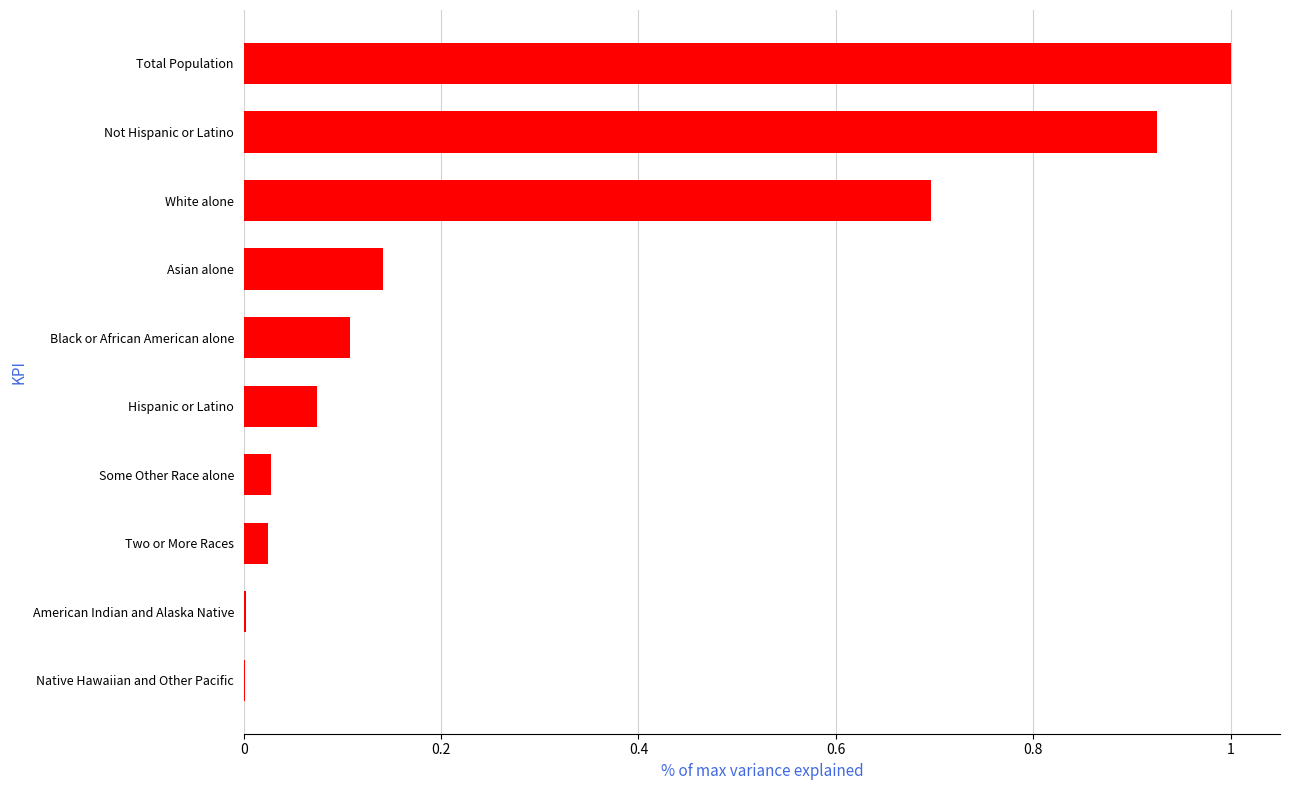

True or false: the data shows 0.1 at Asian alone.

True